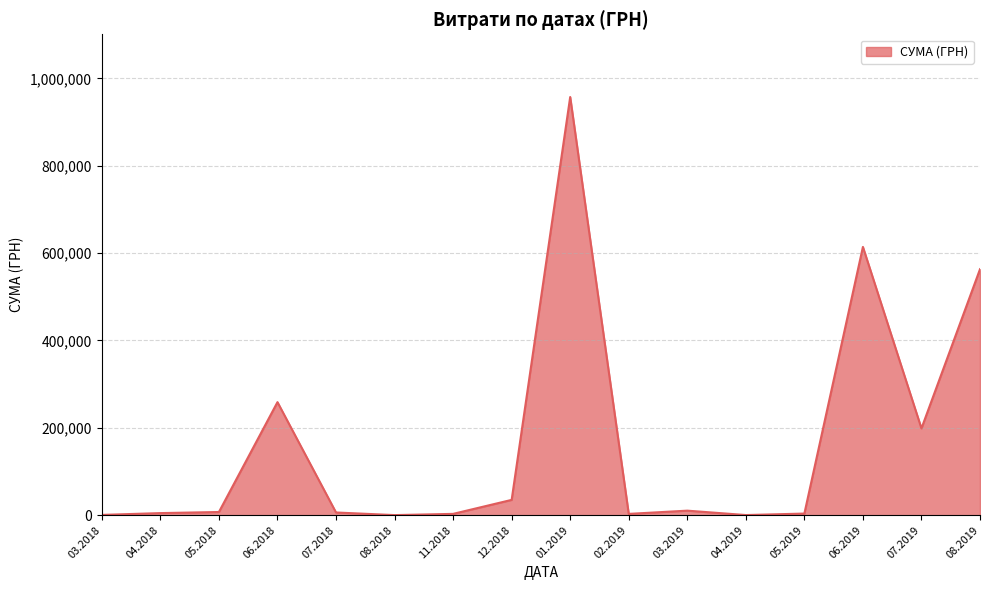

The value at 06.2019 is 1003658.6. True or false?

False